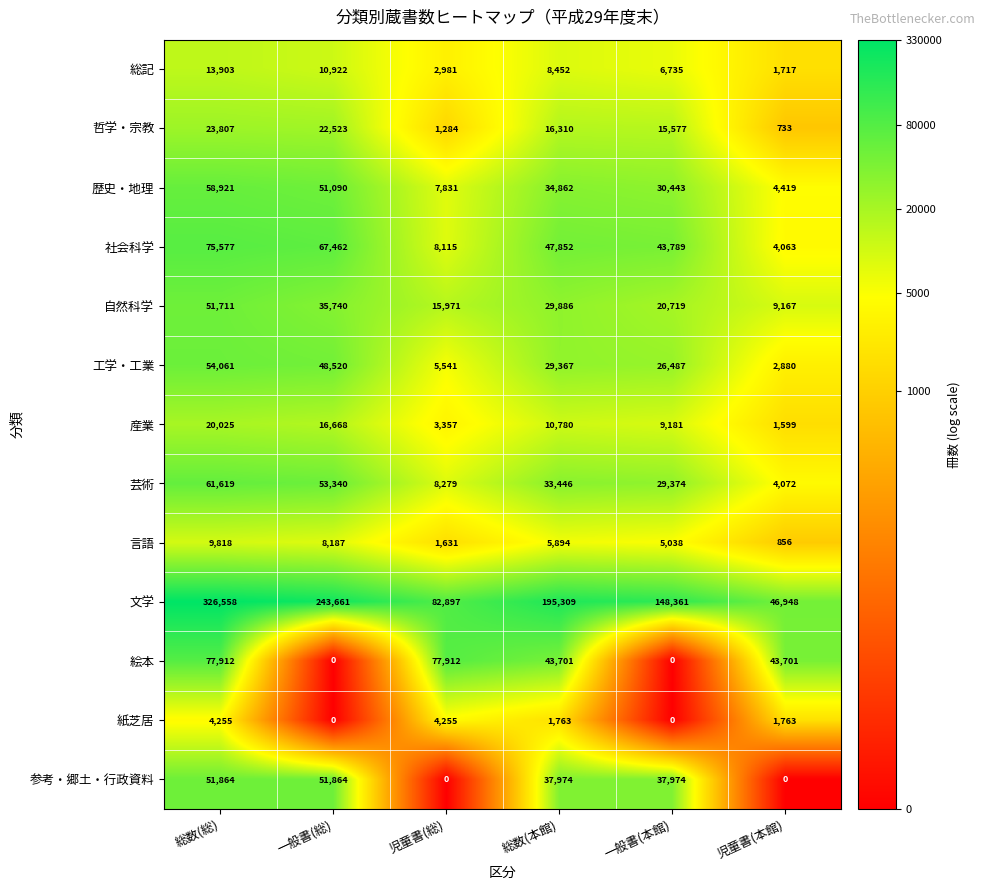

Rank the series by their maximum value, from highest to lowest.

文学, 絵本, 社会科学, 芸術, 歴史・地理, 工学・工業, 参考・郷土・行政資料, 自然科学, 哲学・宗教, 産業, 総記, 言語, 紙芝居